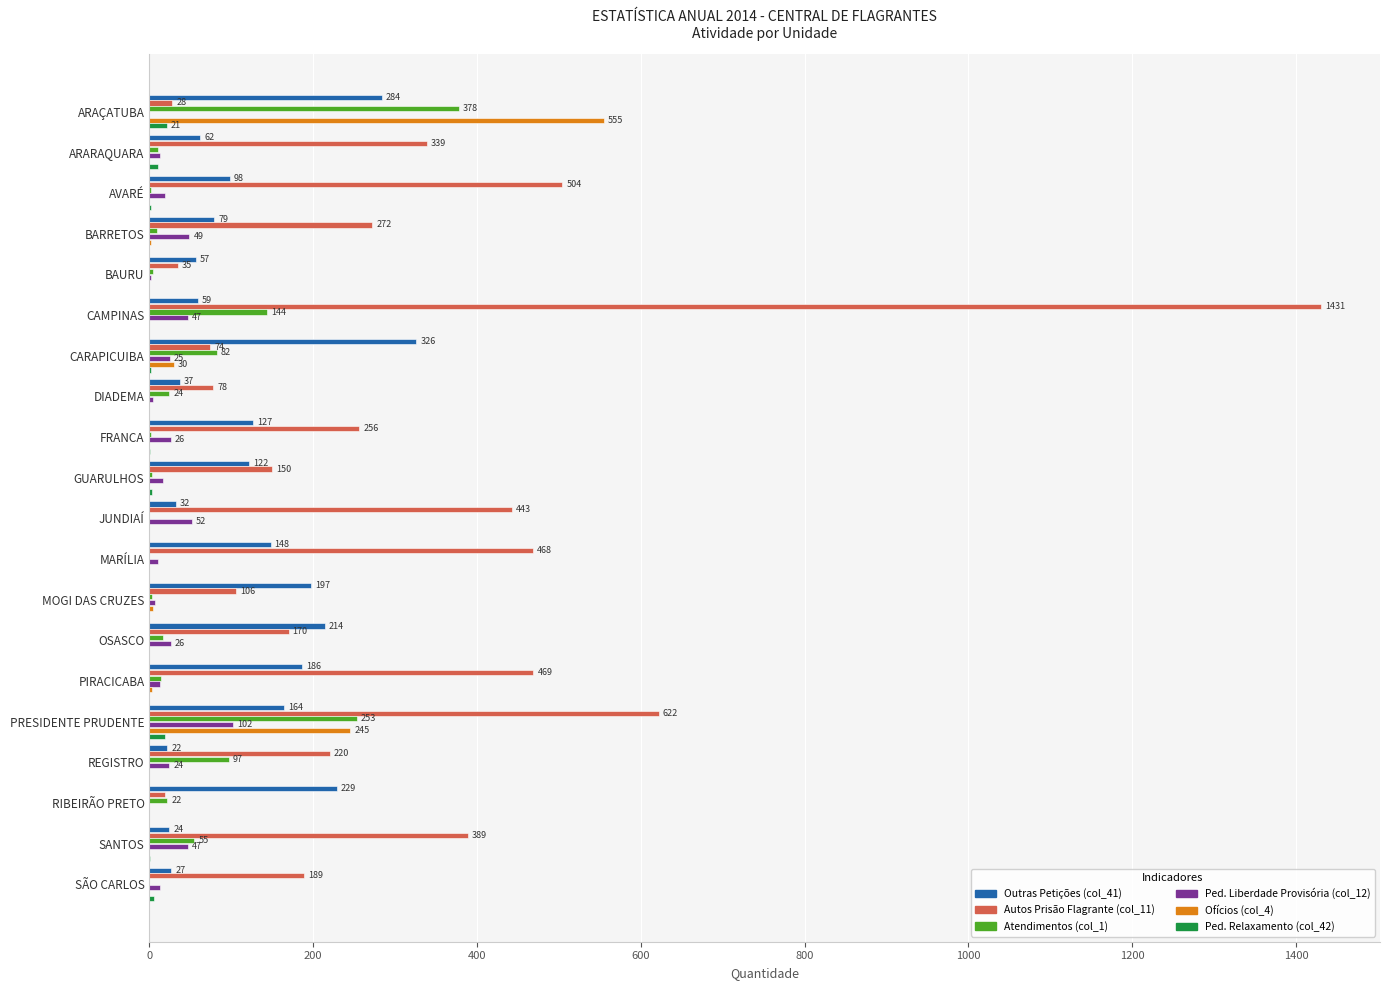

At which category is the sum across all series the highest?

CAMPINAS